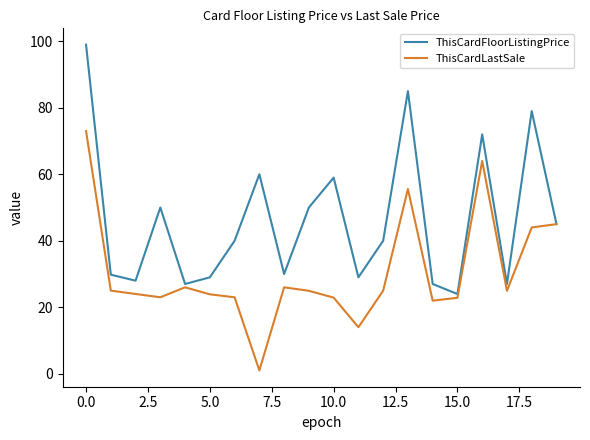

What are all the series names shown in the legend?

ThisCardFloorListingPrice, ThisCardLastSale